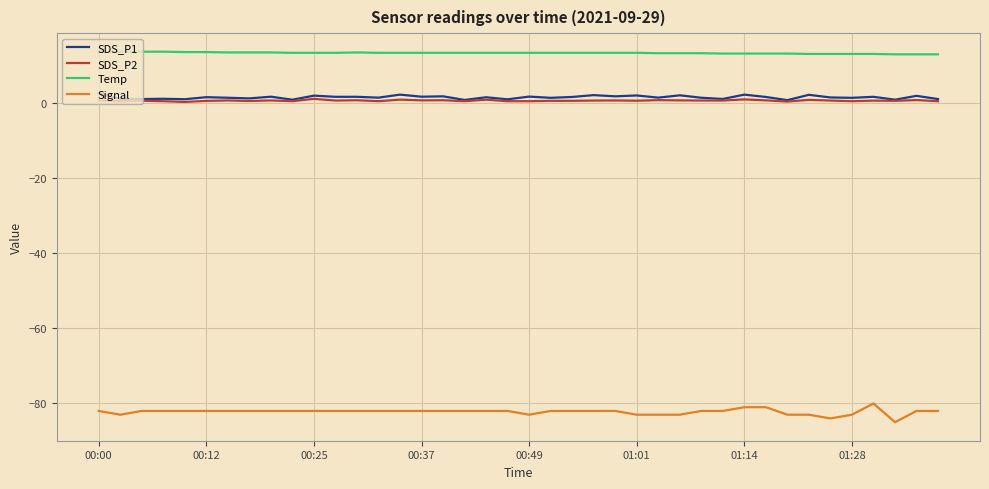

True or false: SDS_P2 and Signal cross at least once.

False